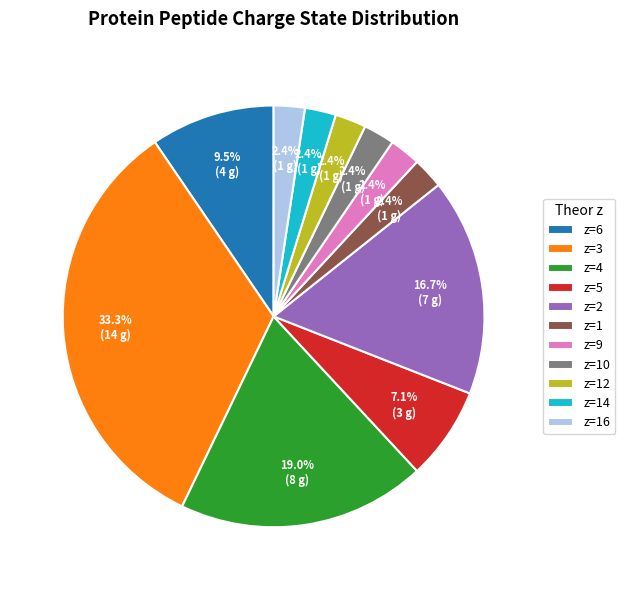

Which slice is the largest?

z=3